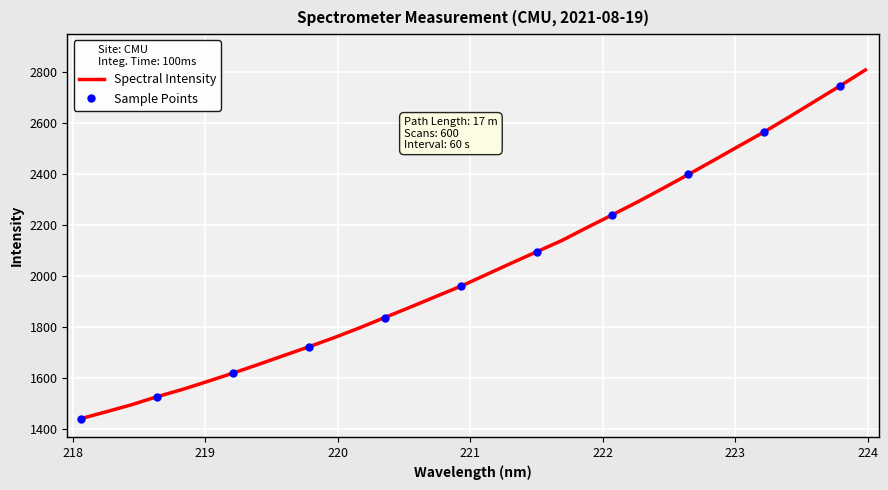

What is the minimum value for Spectral Intensity?

1439.0